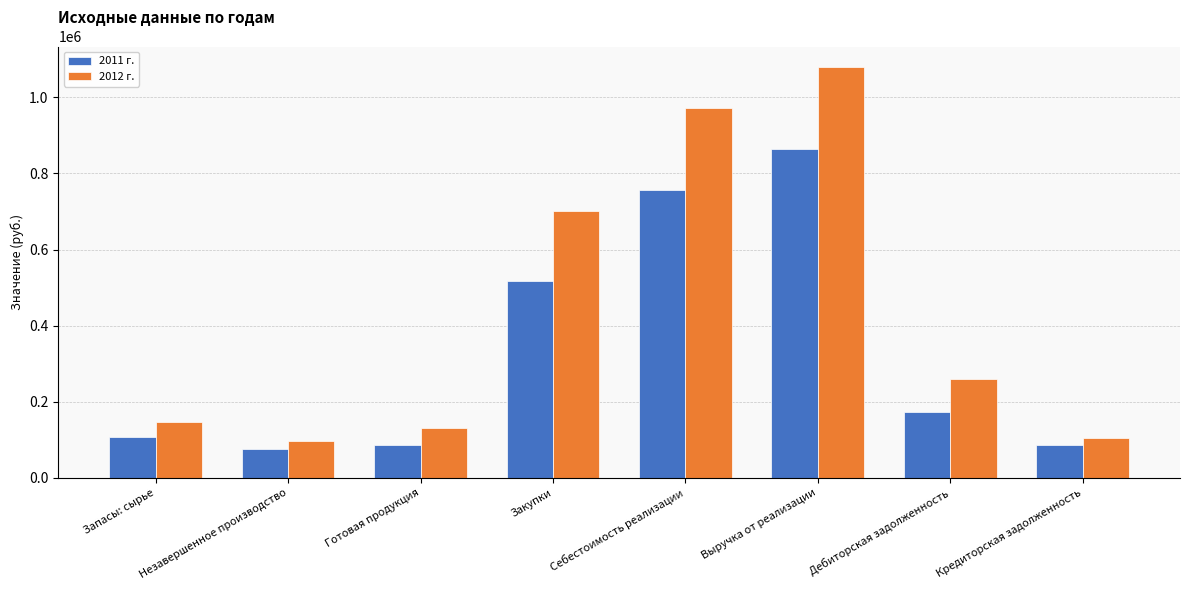

How many groups of bars are there?

8